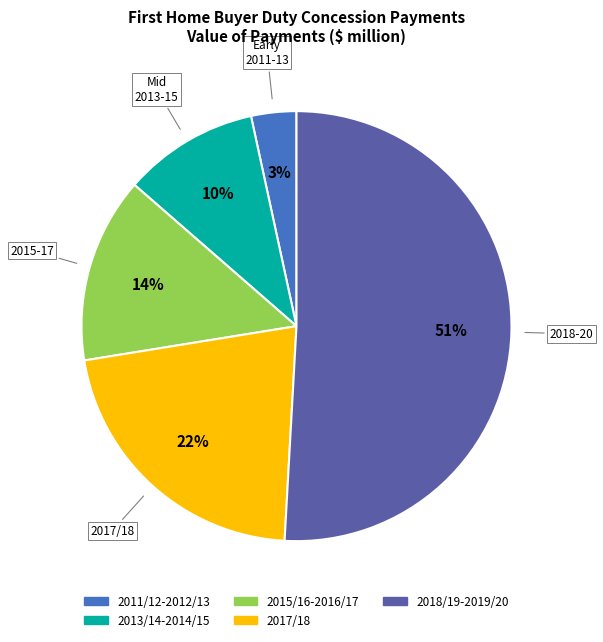

To the nearest percent, what is the average slice percentage?

20%